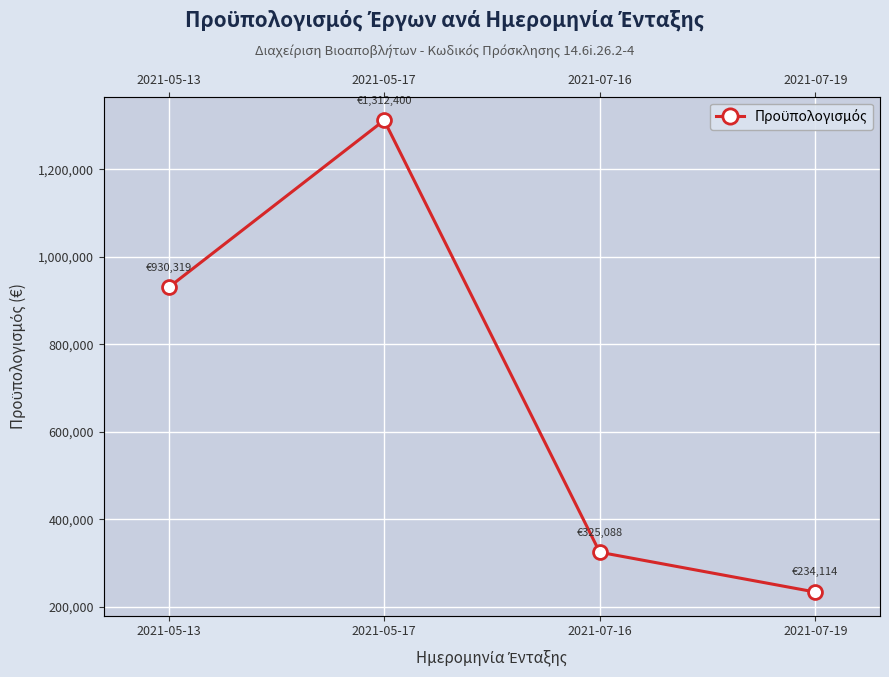

What is the label of the 1st point from the right?

2021-07-19